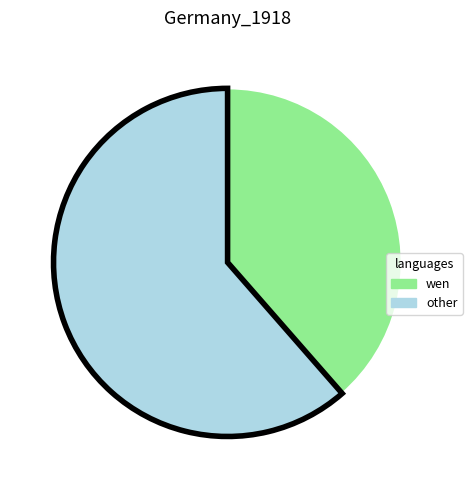

Does any single category account for the majority?

Yes